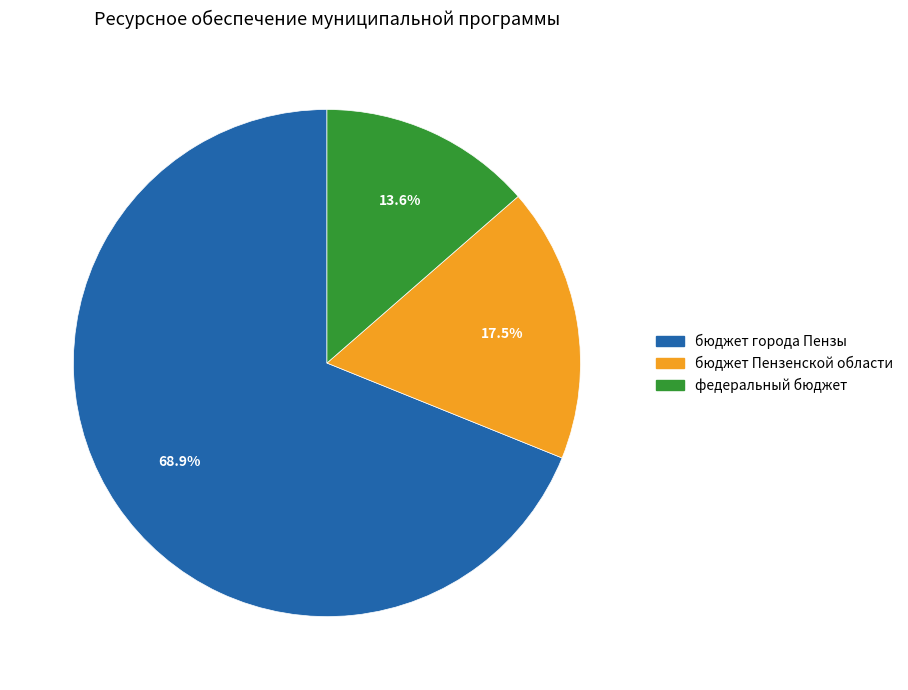

To the nearest percent, what is the difference between the бюджет города Пензы and федеральный бюджет slice percentages?

55%